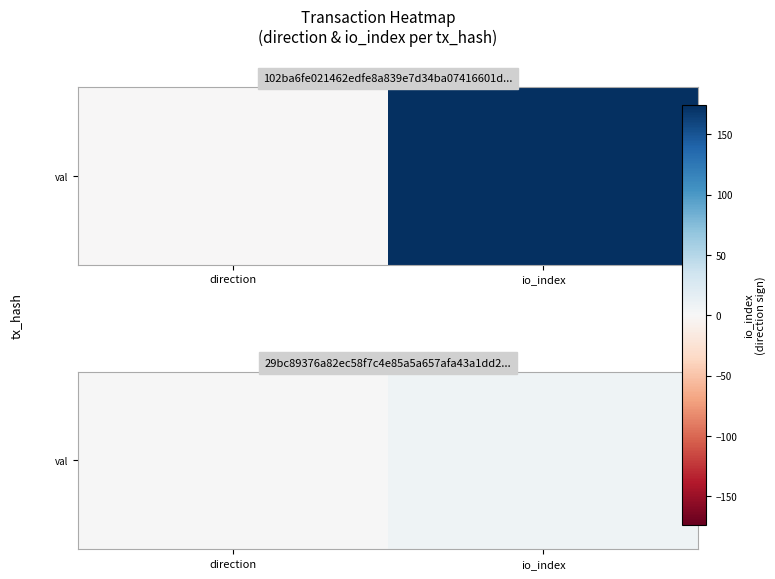

Where is the data nearest to the value 4?

direction